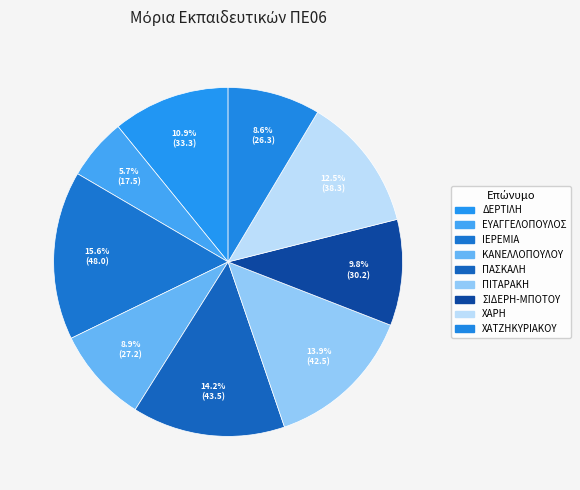

To the nearest percent, what is the combined percentage of ΕΥΑΓΓΕΛΟΠΟΥΛΟΣ and ΠΑΣΚΑΛΗ?

20%